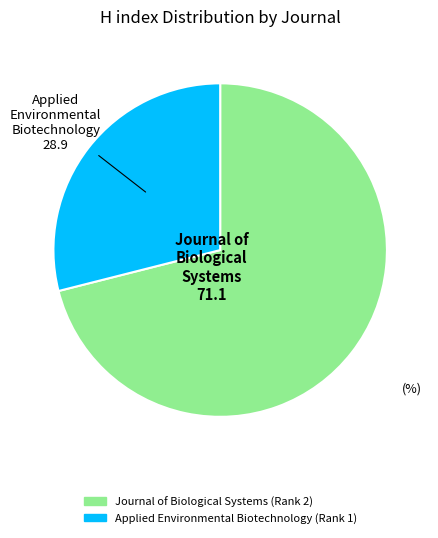

Is the sum of Applied Environmental Biotechnology (Rank 1) and Journal of Biological Systems (Rank 2) greater than half?

Yes